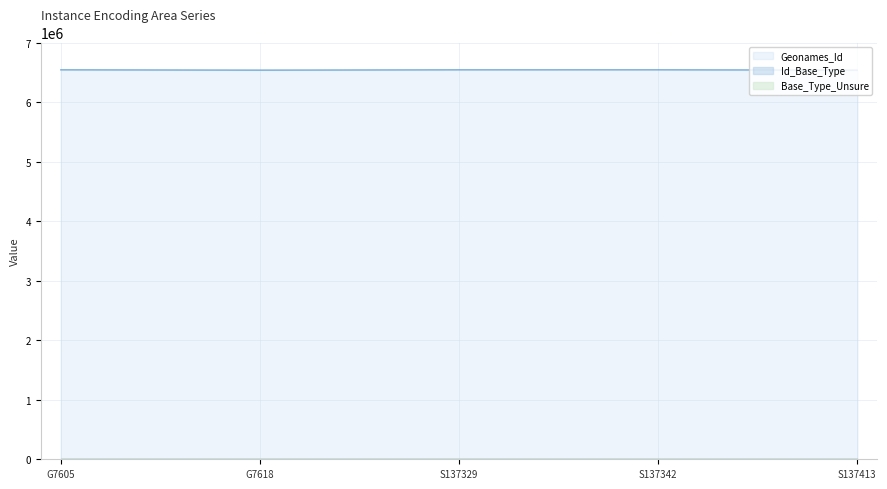

At which category is the sum across all series the highest?

2